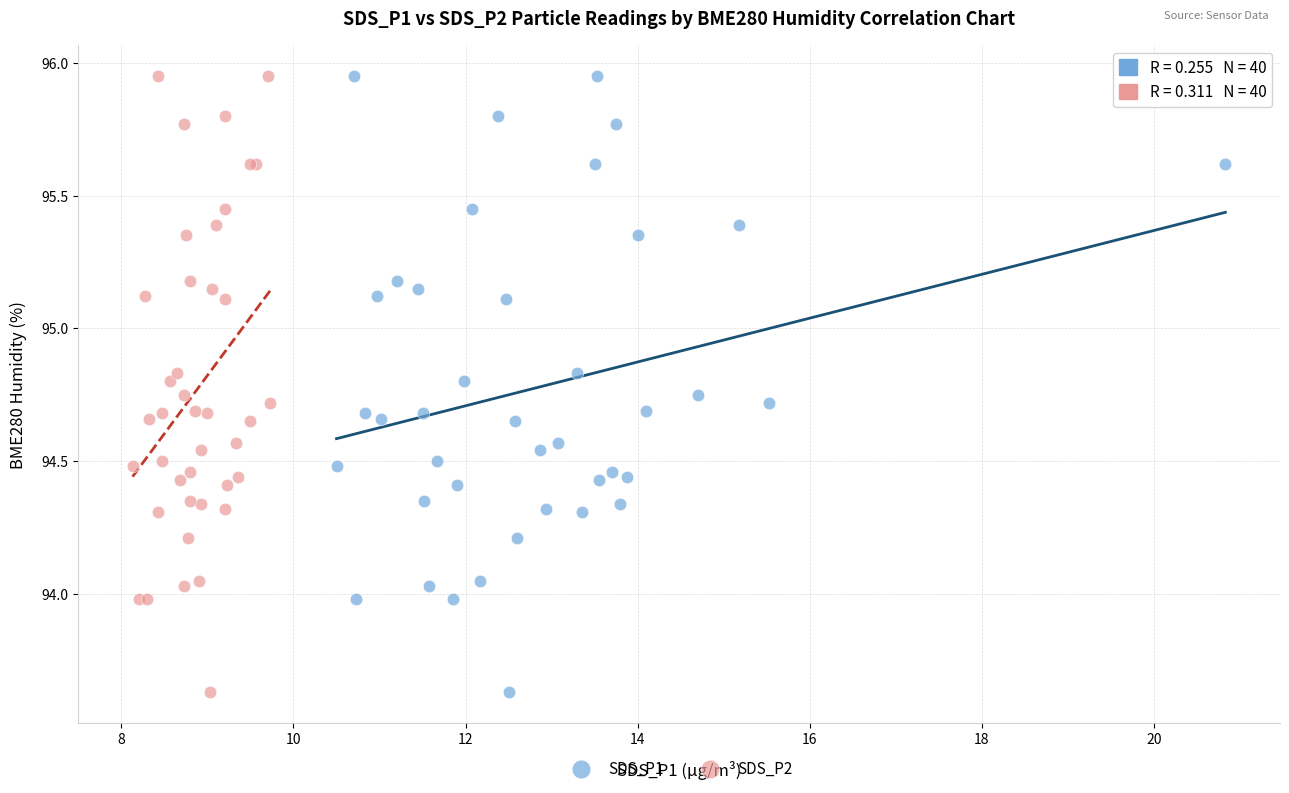

What are all the series names shown in the legend?

SDS_P1, SDS_P2